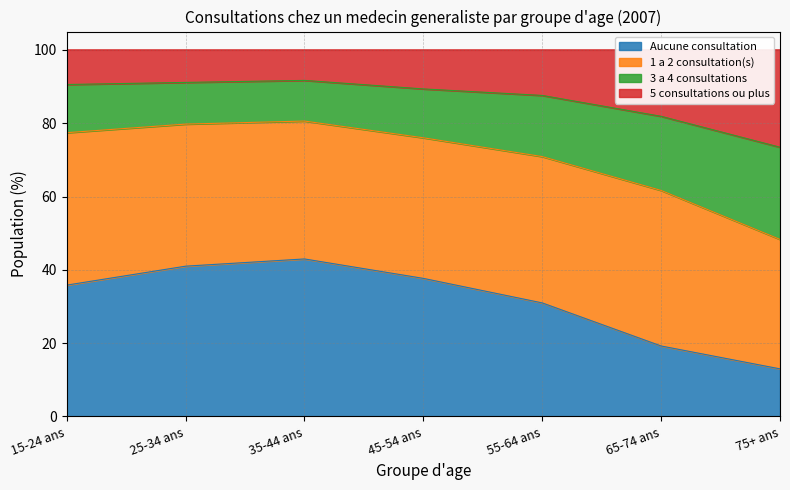

What is the total value across all series at 55-64 ans?

100.0